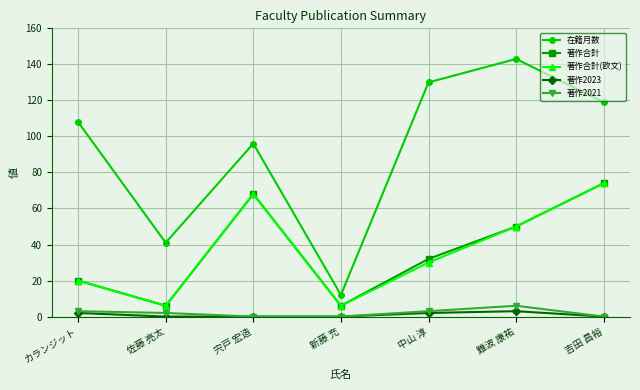

True or false: 著作2023 and 著作合計 intersect in this chart.

False